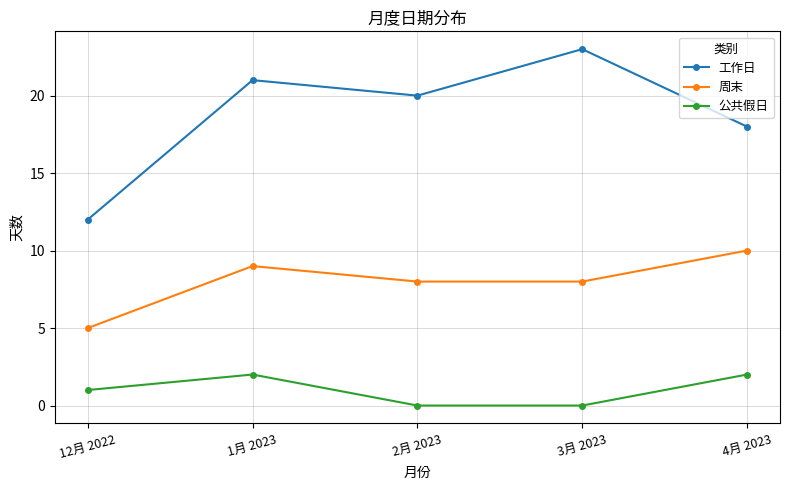

Which series changed the most between 3月 2023 and 4月 2023?

工作日